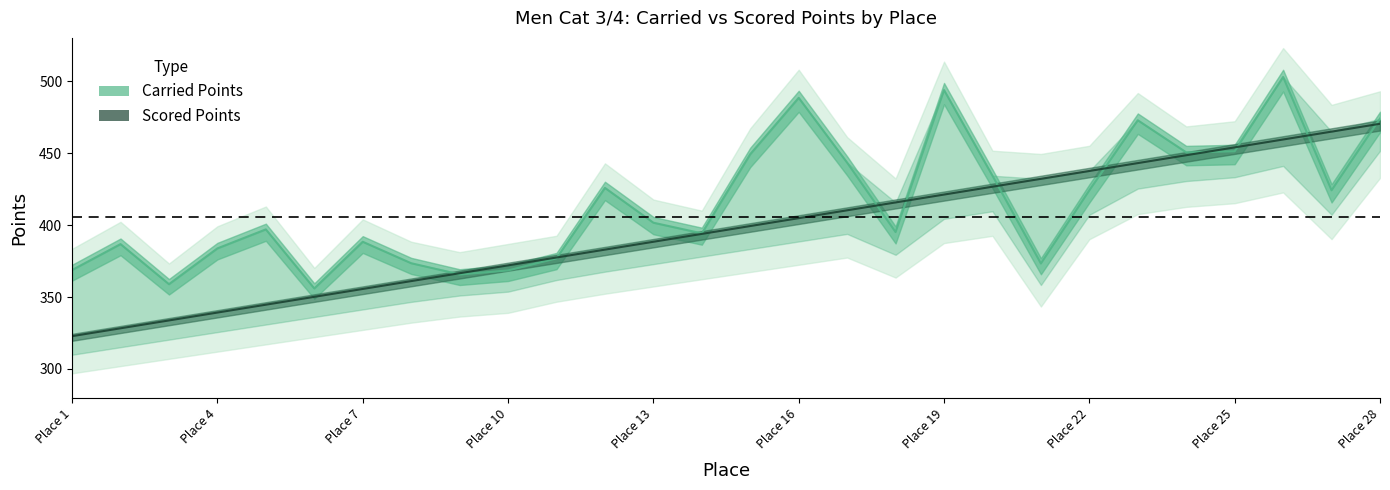

What is the maximum value shown in the chart?

502.8